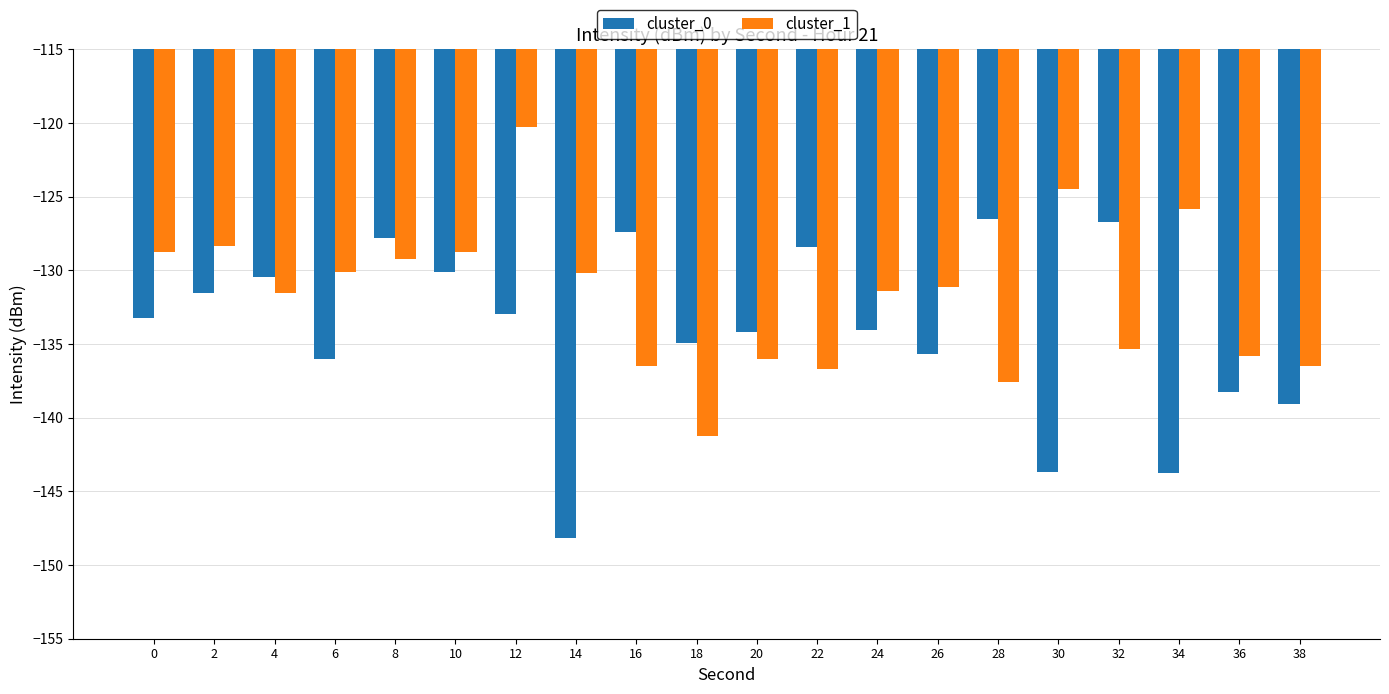

What is the value of the cluster_0 bar at the 5th from the left?

-127.8